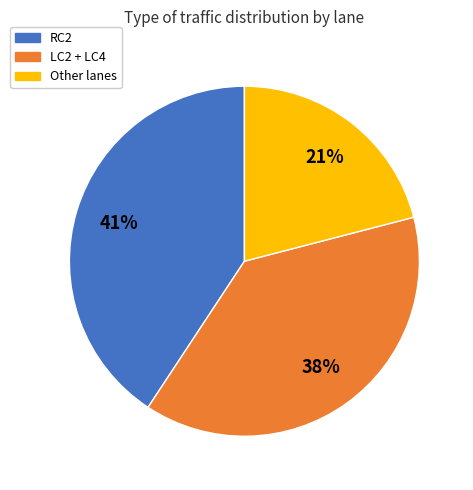

Is there any slice that represents more than half of the pie?

No